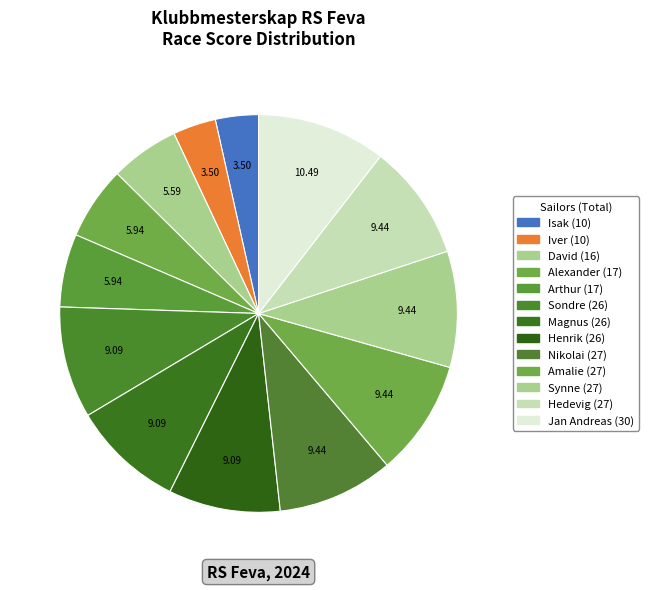

Does any single category account for the majority?

No